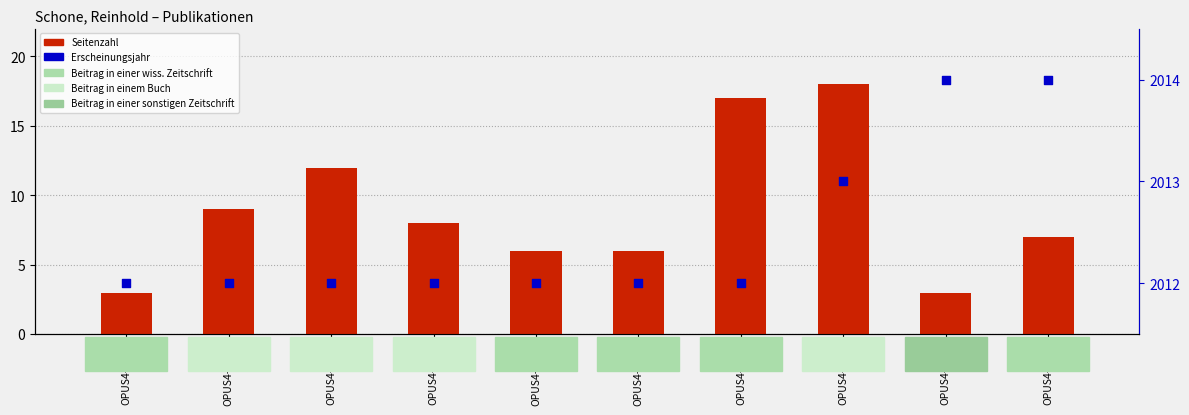

What are all the series names shown in the legend?

Seitenzahl, Erscheinungsjahr